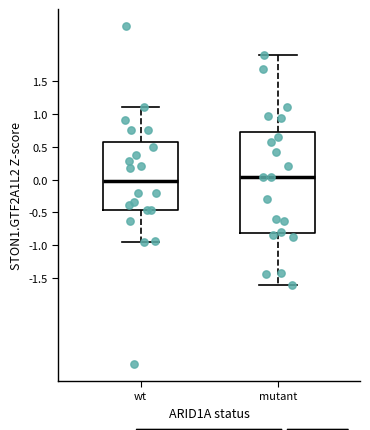

Reading left to right, transcribe this box plot: for each box, give where its median line is, the range the box spans, and where its two whiskers end, as read against the y-axis. The values are not printed on the chart, so give them approximately, as read against the axis.

wt: median 0.00, box -0.45 to 0.55, whiskers -0.95 to 1.10
mutant: median 0.05, box -0.80 to 0.70, whiskers -1.60 to 1.90